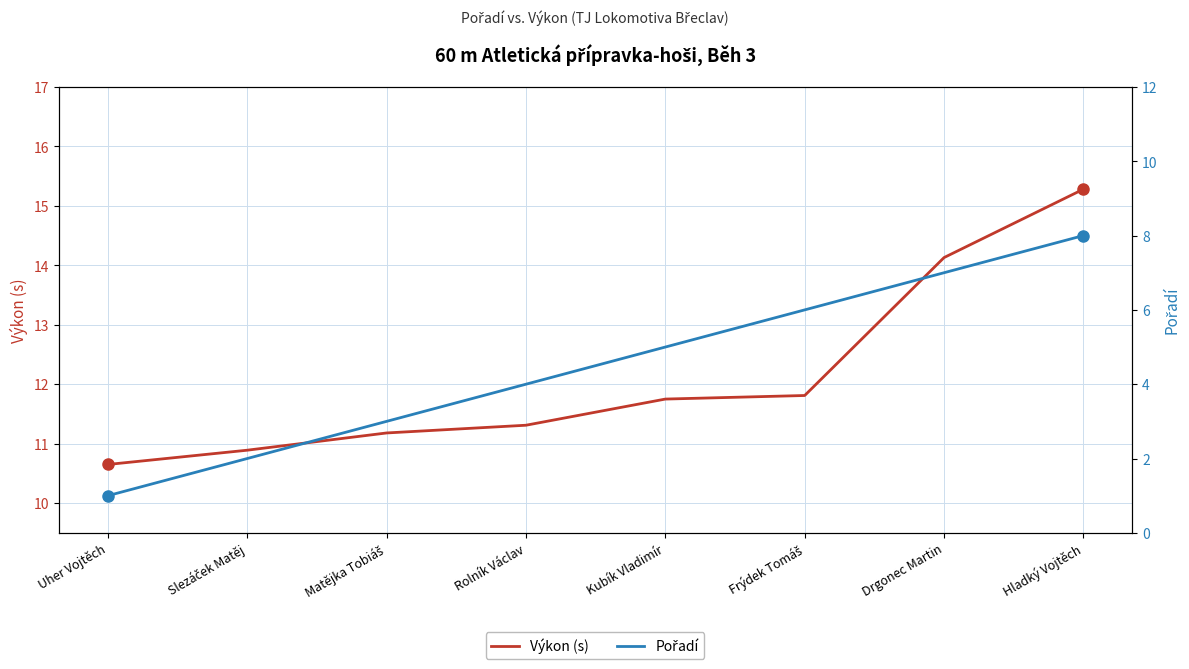

Reading left to right, list all the values displayed in this chart.

Výkon (s): Uher Vojtěch=10.7	Slezáček Matěj=10.9	Matějka Tobiáš=11.2	Rolník Václav=11.3	Kubík Vladimír=11.8	Frýdek Tomáš=11.8	Drgonec Martin=14.1	Hladký Vojtěch=15.3
Pořadí: Uher Vojtěch=1.0	Slezáček Matěj=2.0	Matějka Tobiáš=3.0	Rolník Václav=4.0	Kubík Vladimír=5.0	Frýdek Tomáš=6.0	Drgonec Martin=7.0	Hladký Vojtěch=8.0